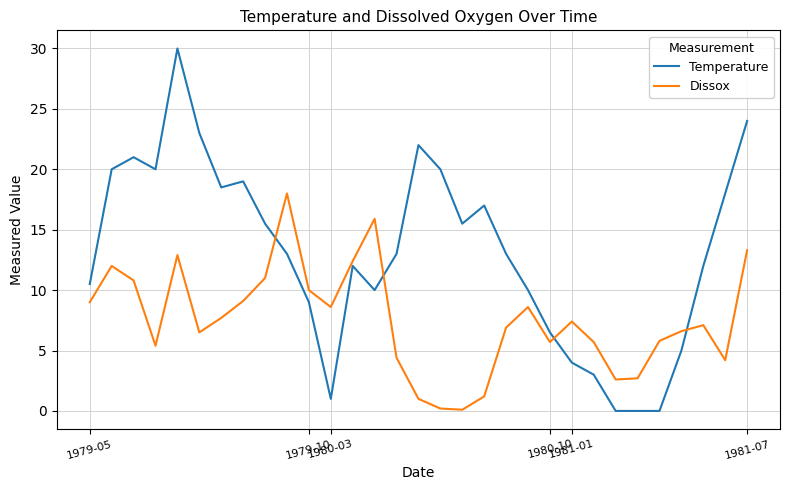

What is the sum of all Dissox values?

232.8